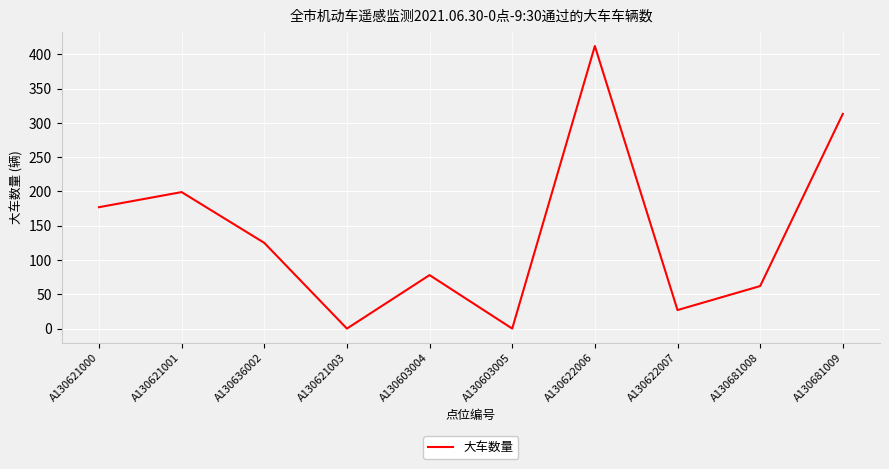

What value does the data have at A130621000, to the nearest 5?

175